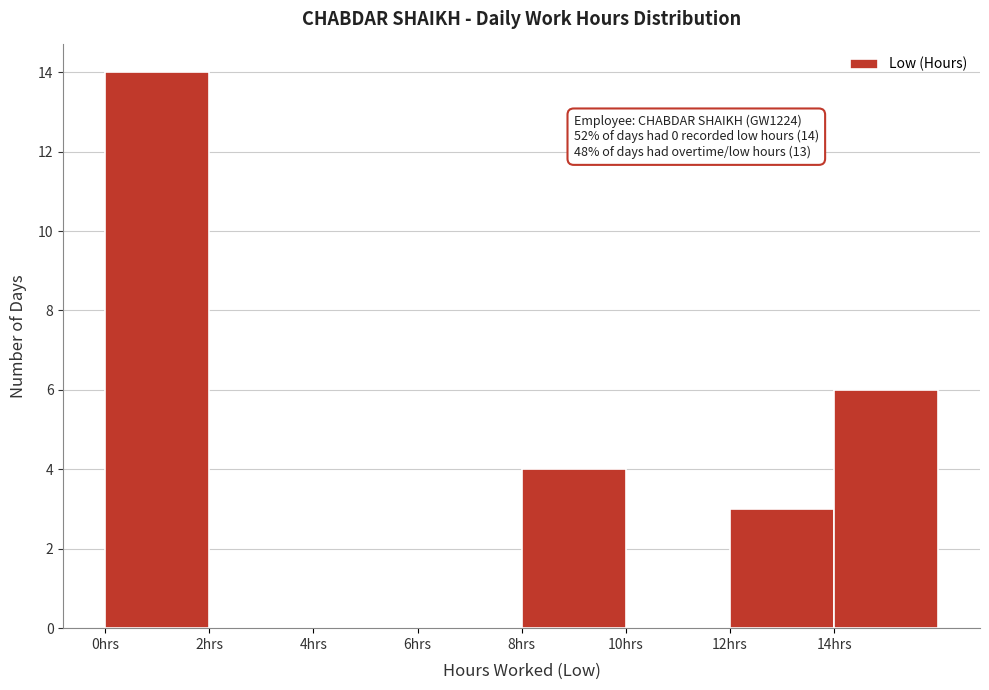

Which range on the x-axis has the tallest bar?

0 to 2